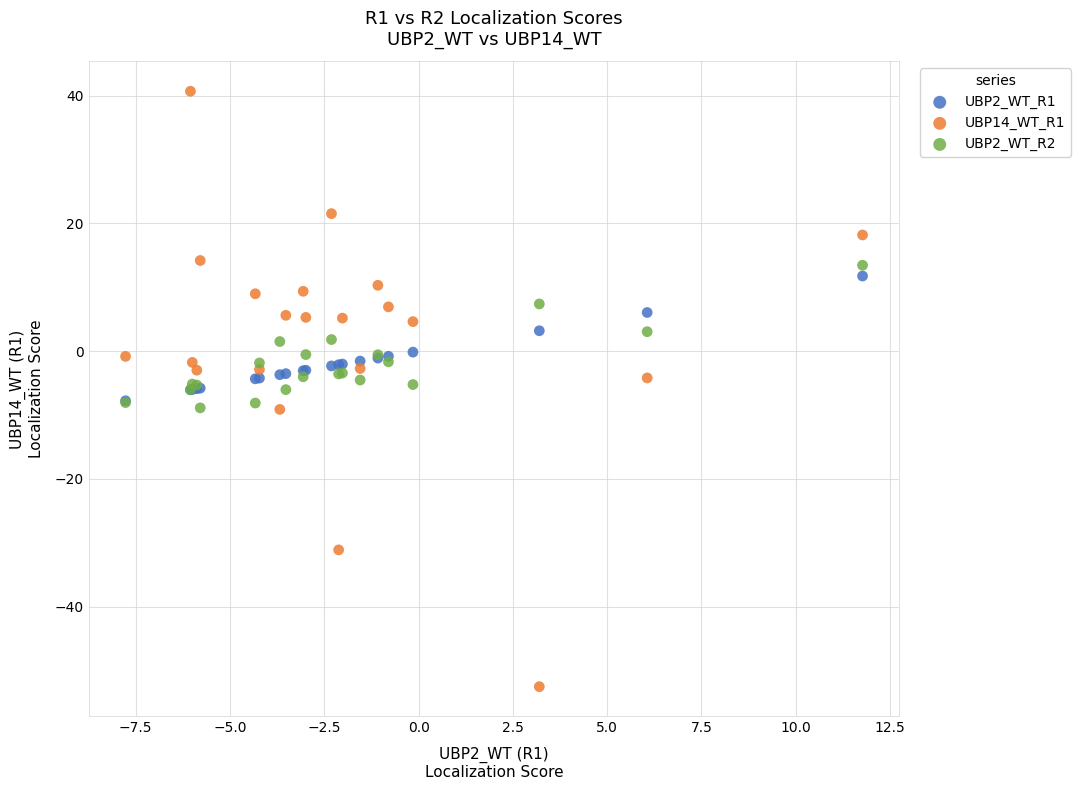

What are all the series names shown in the legend?

UBP2_WT_R1, UBP14_WT_R1, UBP2_WT_R2